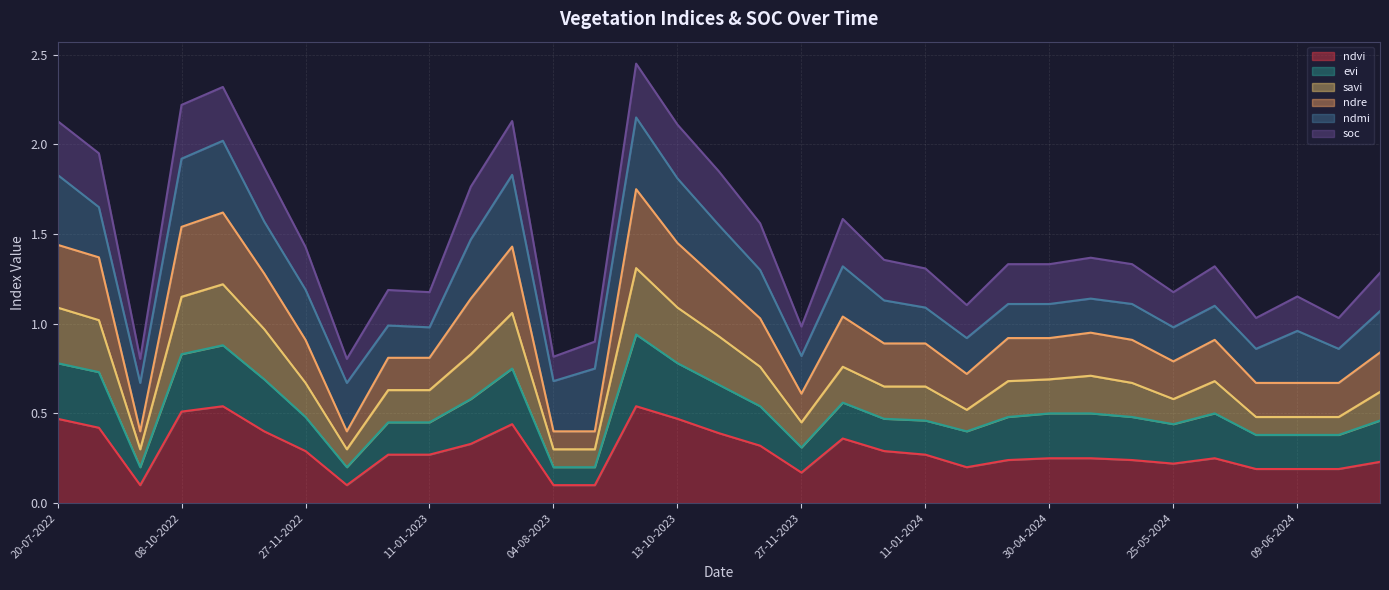

Which category has the lowest value in the ndvi series?

28-09-2022